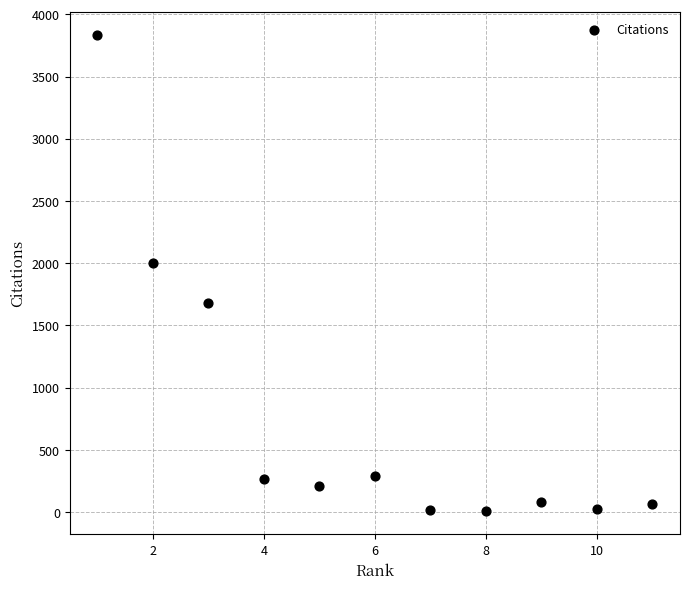

What is the average Y value?

770